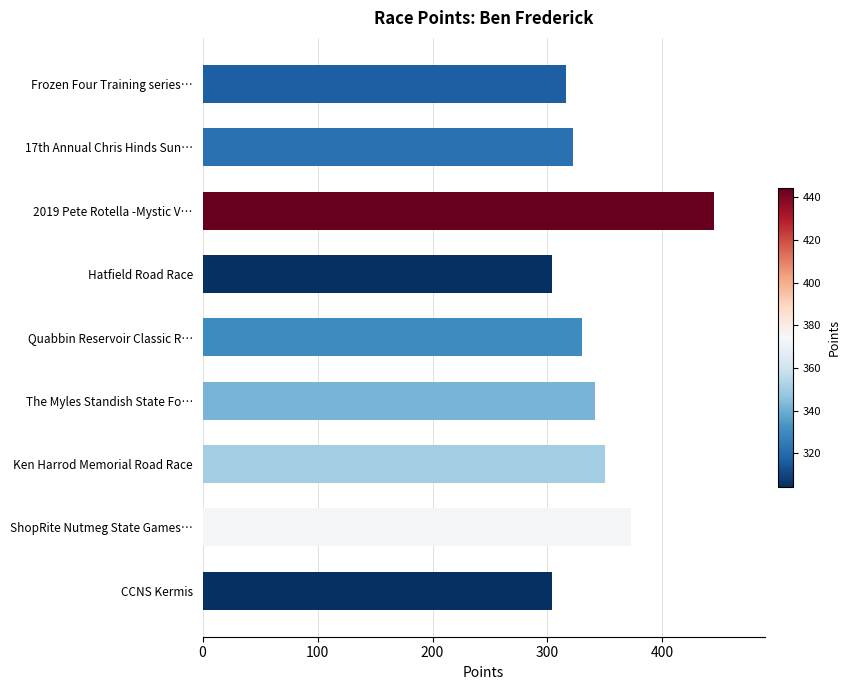

What is the maximum value shown in the chart?

444.6